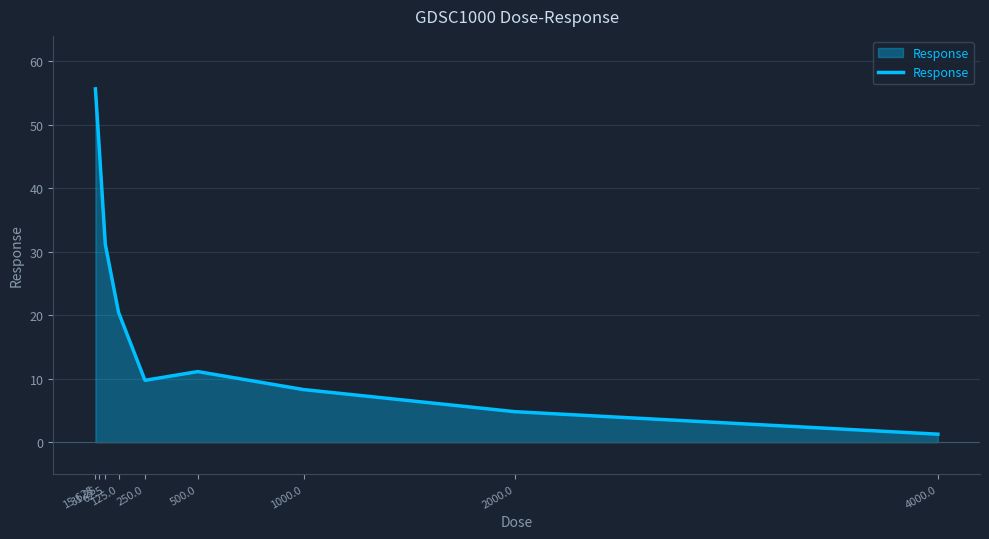

Which category has the lowest value across all series?

4000.0